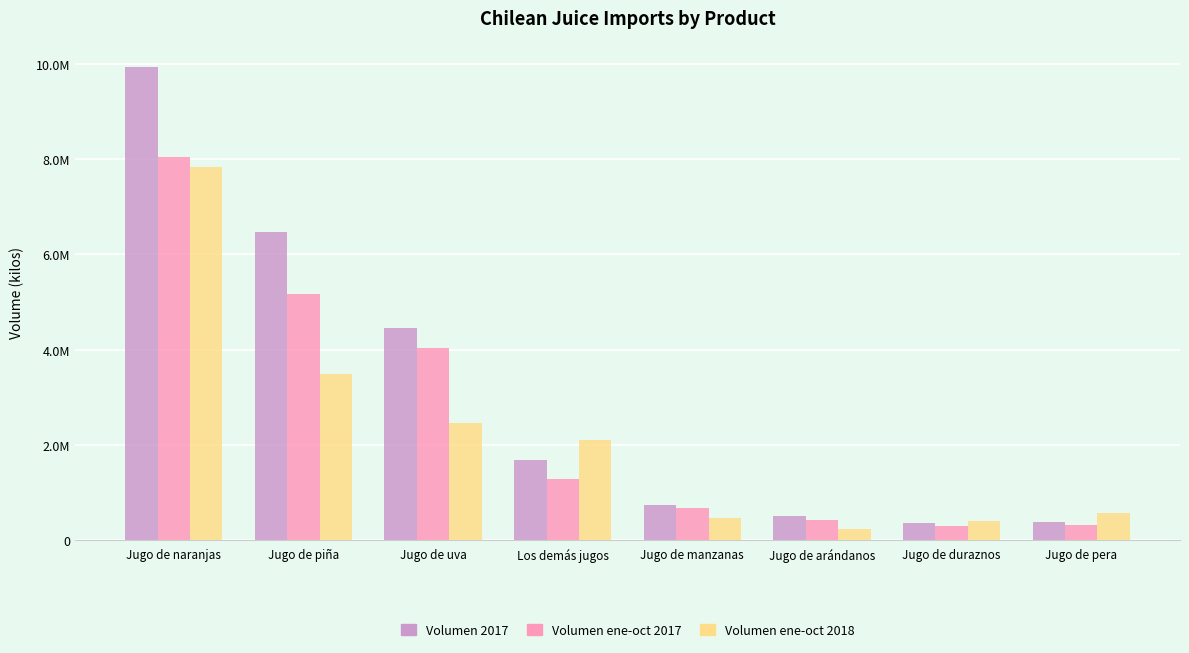

What are all the series names shown in the legend?

Volumen 2017, Volumen ene-oct 2017, Volumen ene-oct 2018